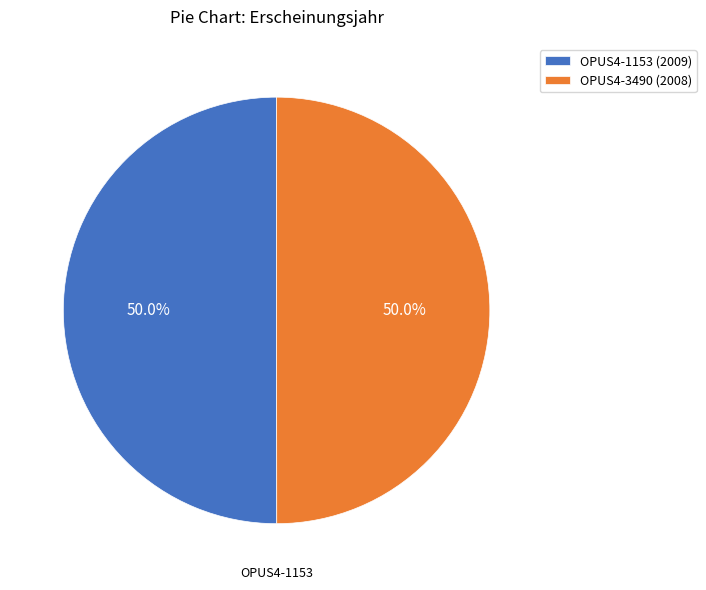

To the nearest percent, what percentage of the pie is OPUS4-3490?

50%